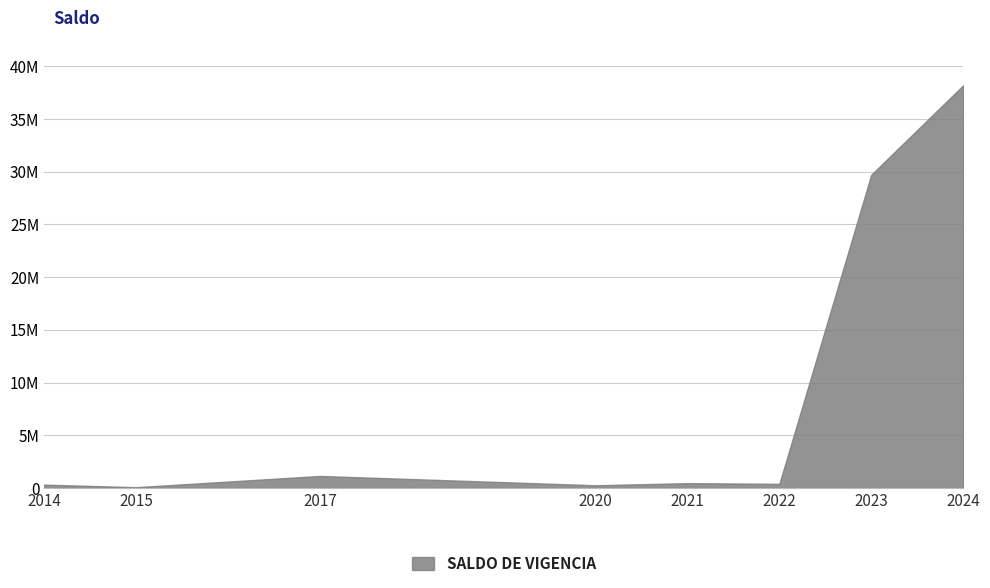

True or false: the data shows 319200 at 2014.

True